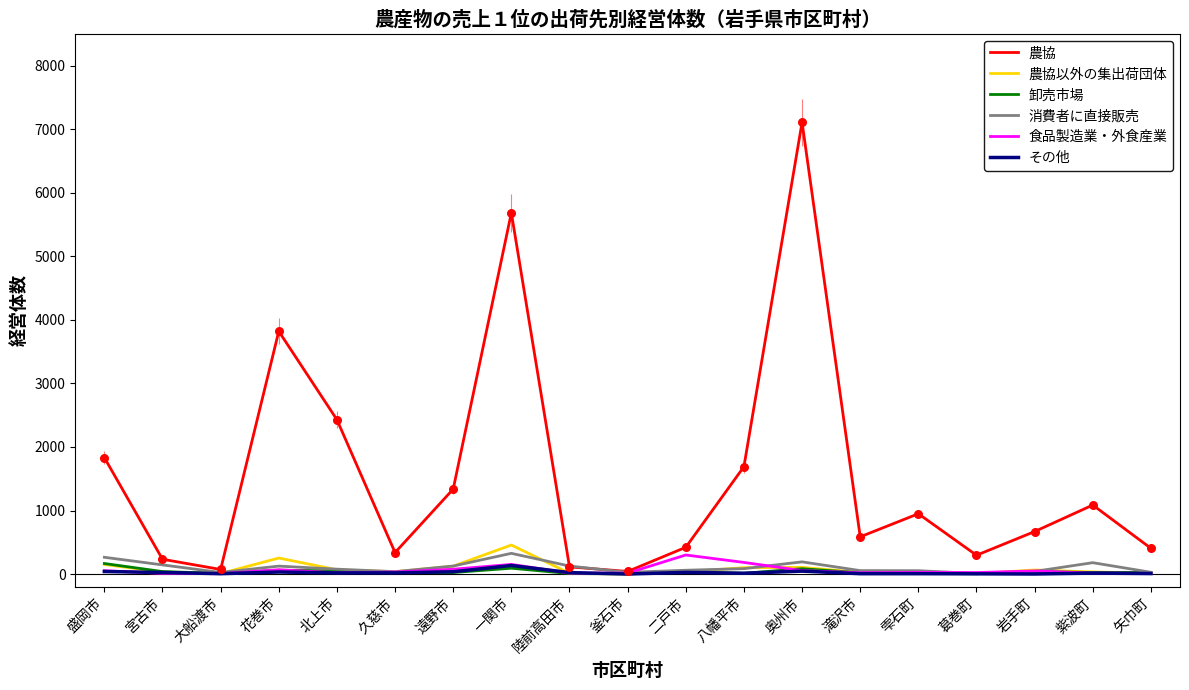

Which series has the largest range (max minus min)?

農協